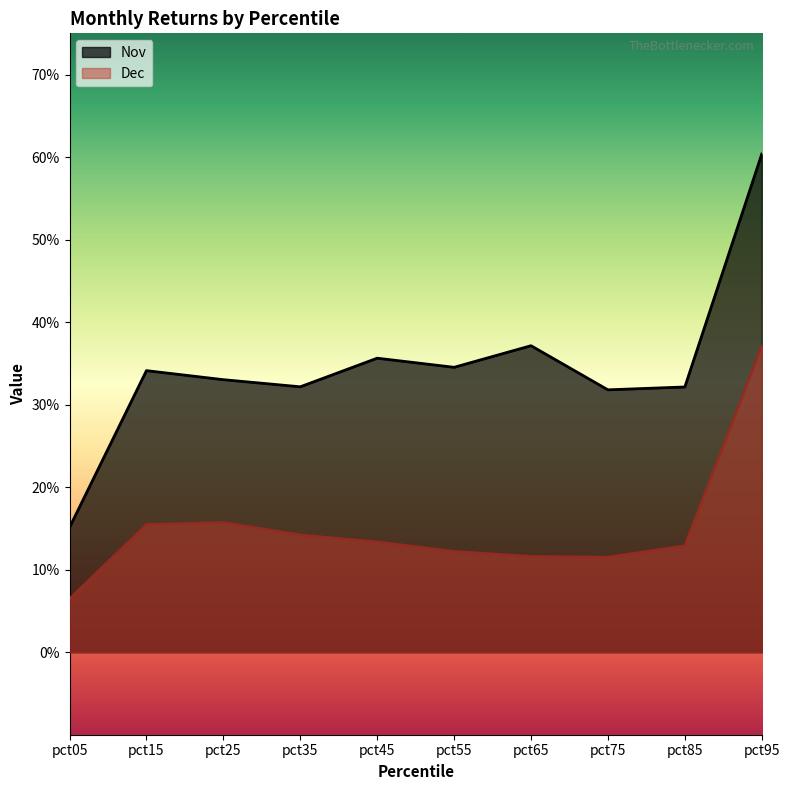

At which category does the chart reach its minimum across all series?

pct05